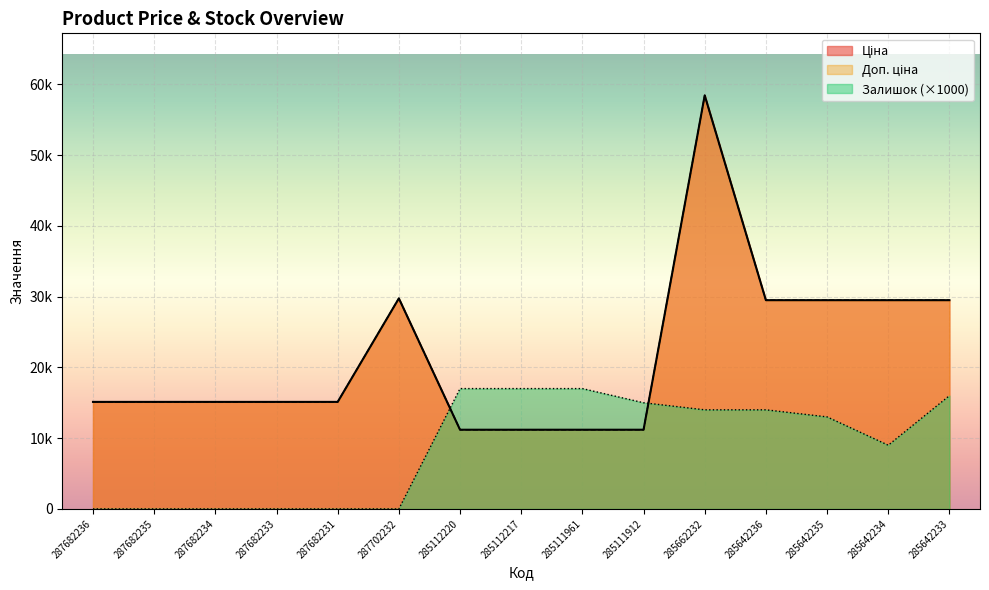

What is the difference between the Доп. ціна values at 285111912 and 285642235?

18303.3